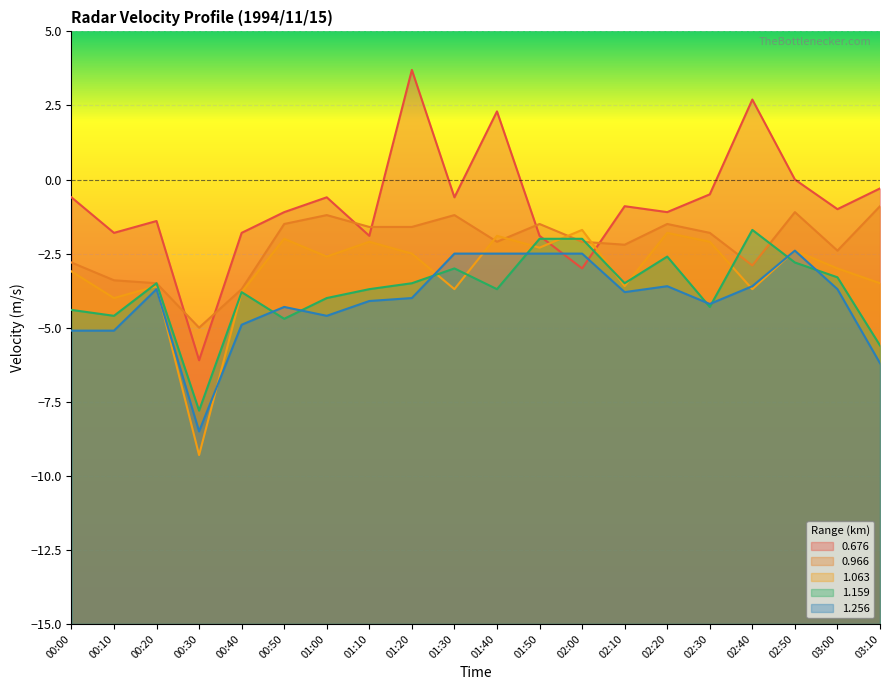

What is the maximum value for 1.063?

-1.7